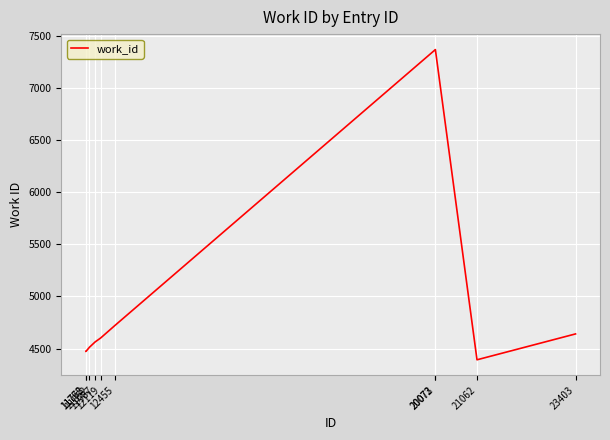

Approximately how many times larger is the value at 21062 compared to 11987?

1.0